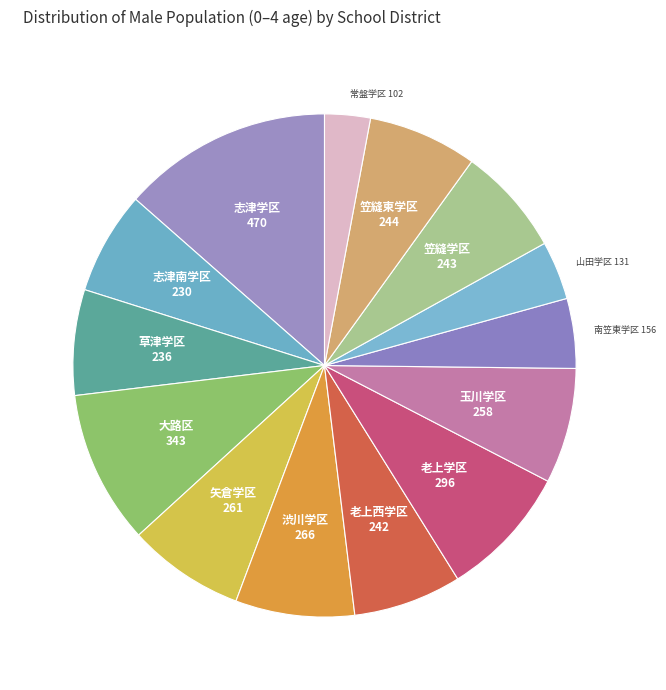

How many slices are in this pie chart?

14